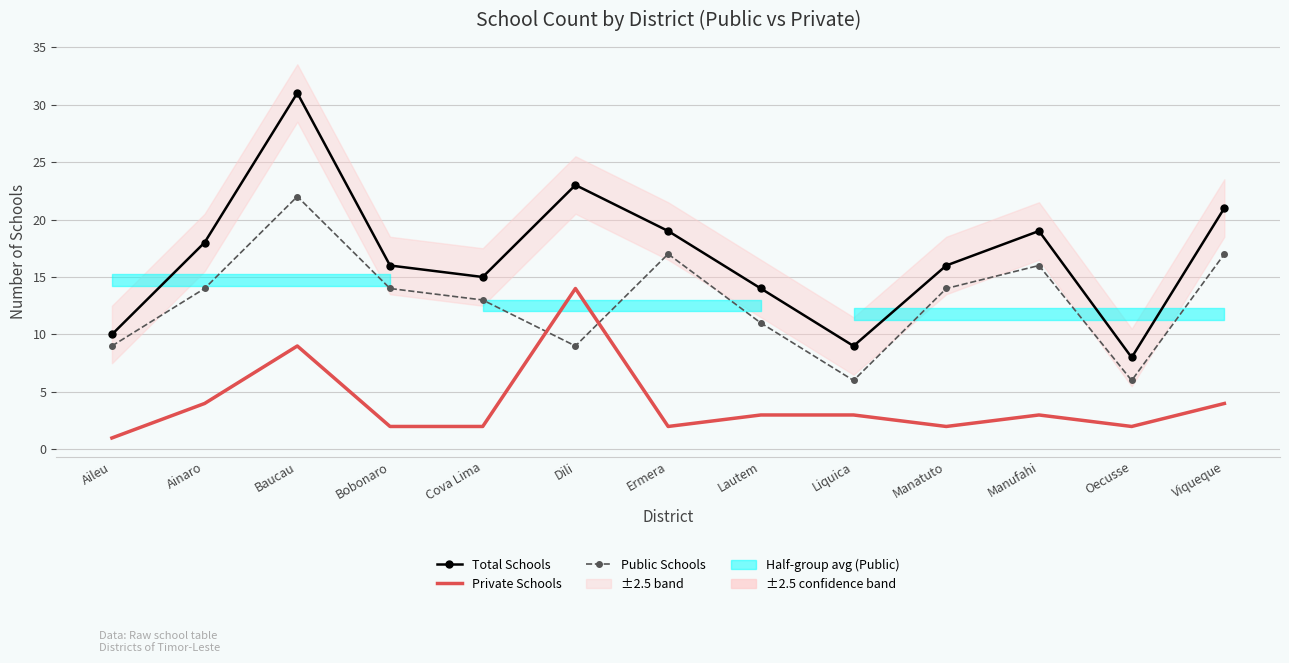

What is the greatest value displayed?

31